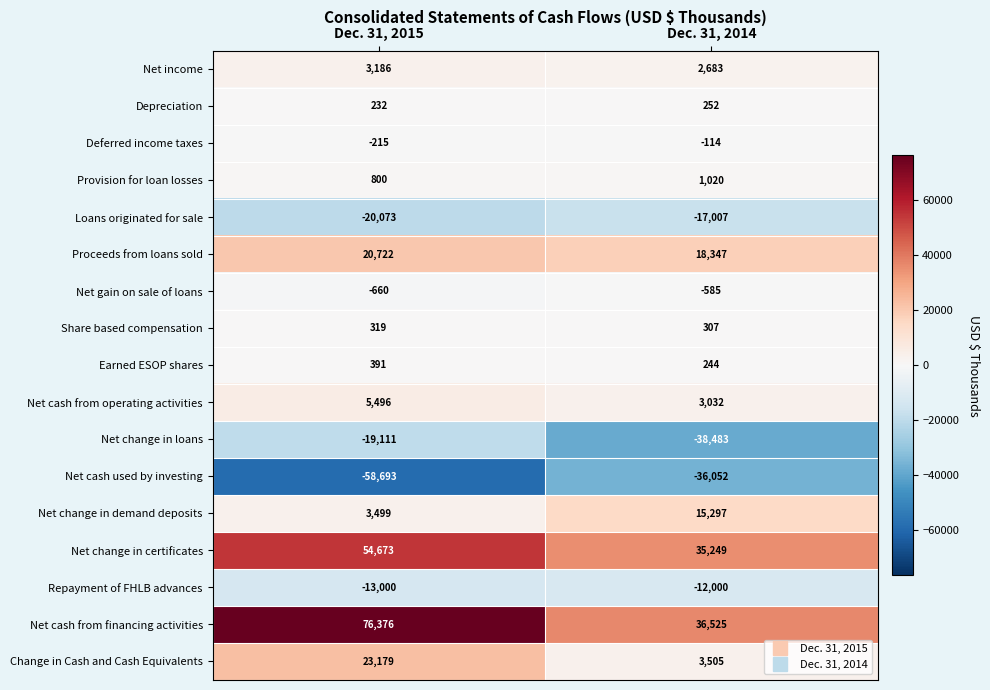

Between Dec. 31, 2015 and Dec. 31, 2014, which series saw the biggest shift?

Net cash from financing activities